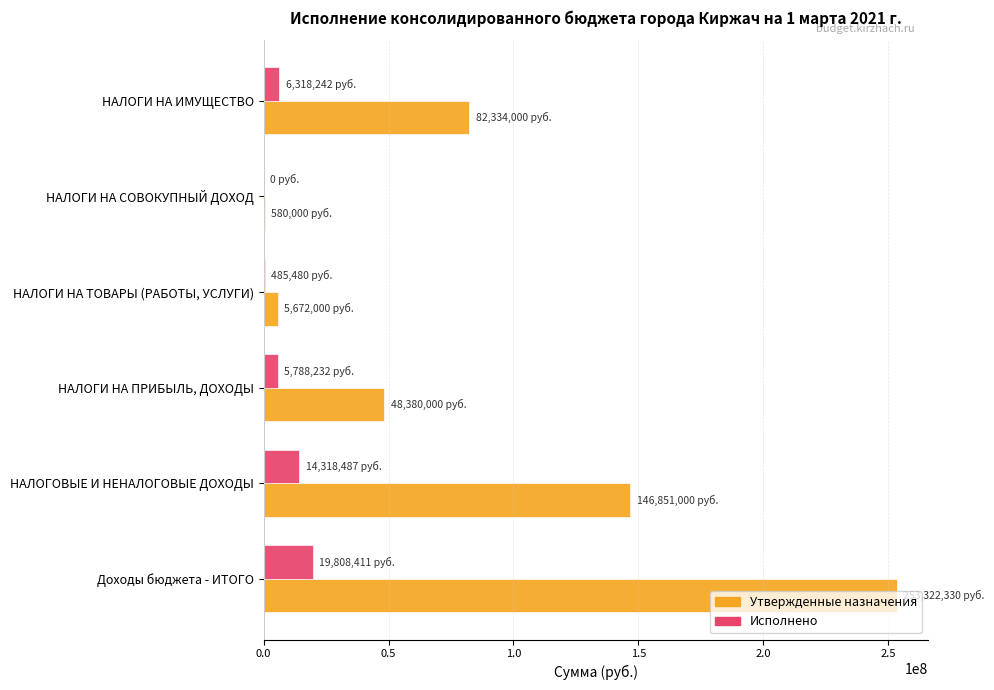

At which label is Утвержденные назначения closest to 126951164?

НАЛОГОВЫЕ И НЕНАЛОГОВЫЕ ДОХОДЫ